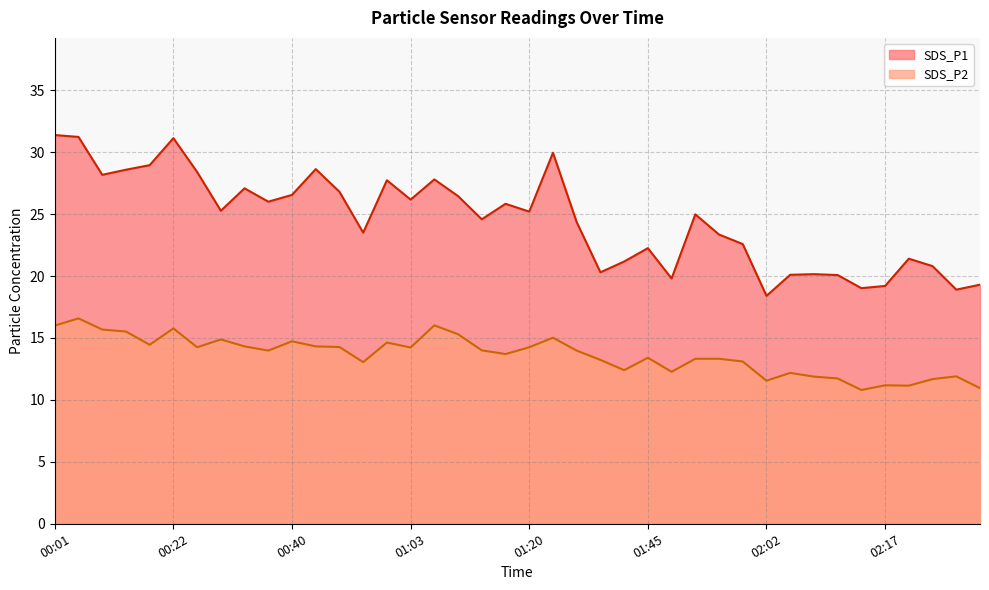

Does the chart display data point markers on the line(s)?

No